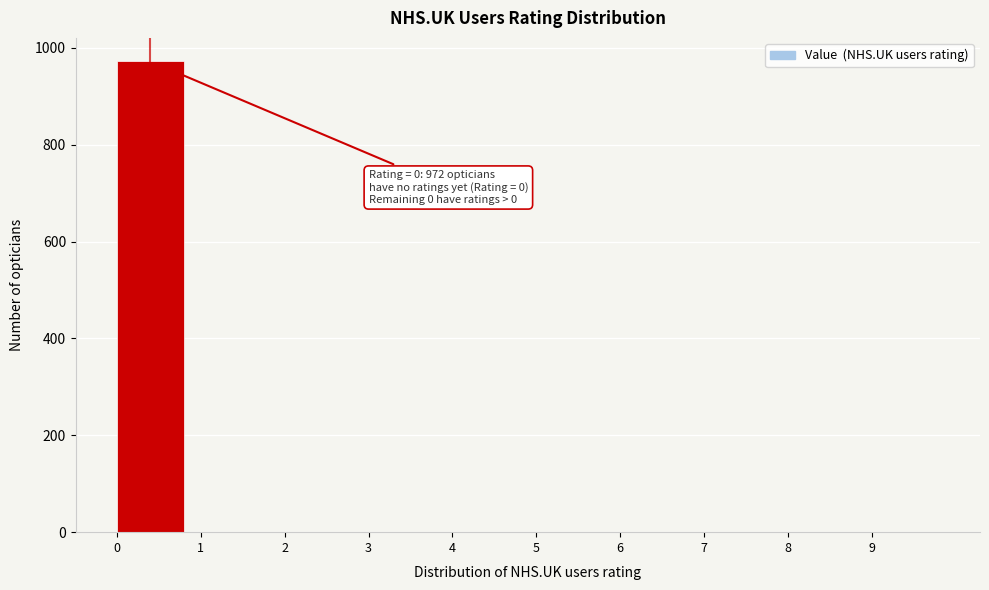

Which range on the x-axis has the tallest bar?

0 to 1